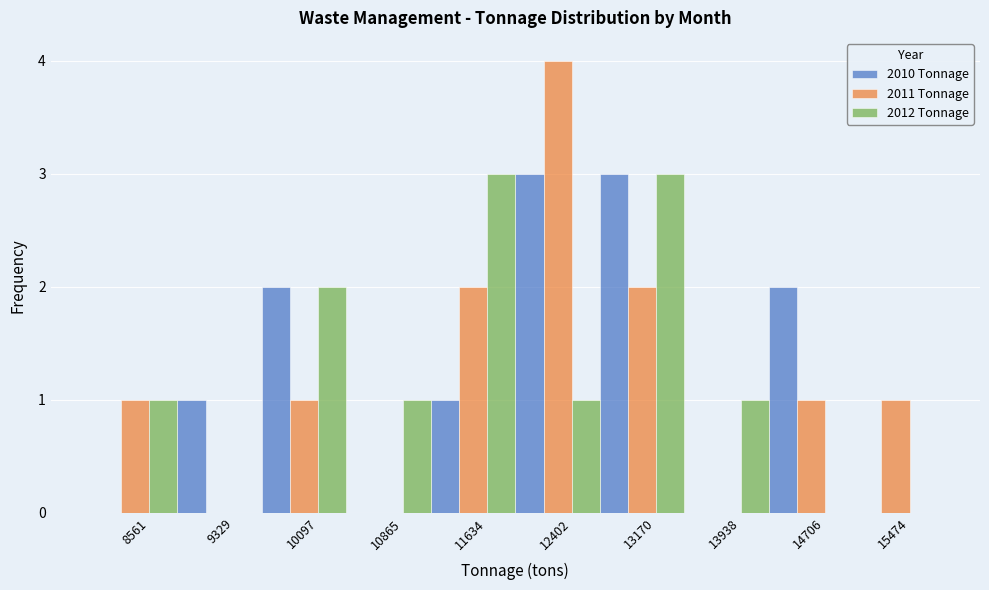

Reading left to right, what are all the values shown in this chart?

2010 Tonnage: 8561=0	9329=1	10097=2	10865=0	11634=1	12402=3	13170=3	13938=0	14706=2	15474=0
2011 Tonnage: 8561=1	9329=0	10097=1	10865=0	11634=2	12402=4	13170=2	13938=0	14706=1	15474=1
2012 Tonnage: 8561=1	9329=0	10097=2	10865=1	11634=3	12402=1	13170=3	13938=1	14706=0	15474=0